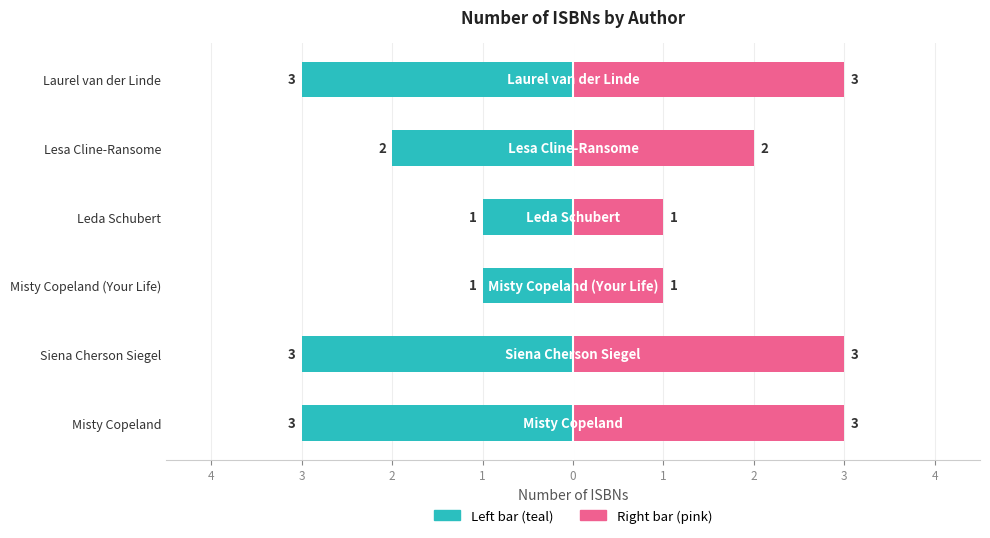

What is the difference between the maximum and minimum values in the ISBN Count (right) series?

2